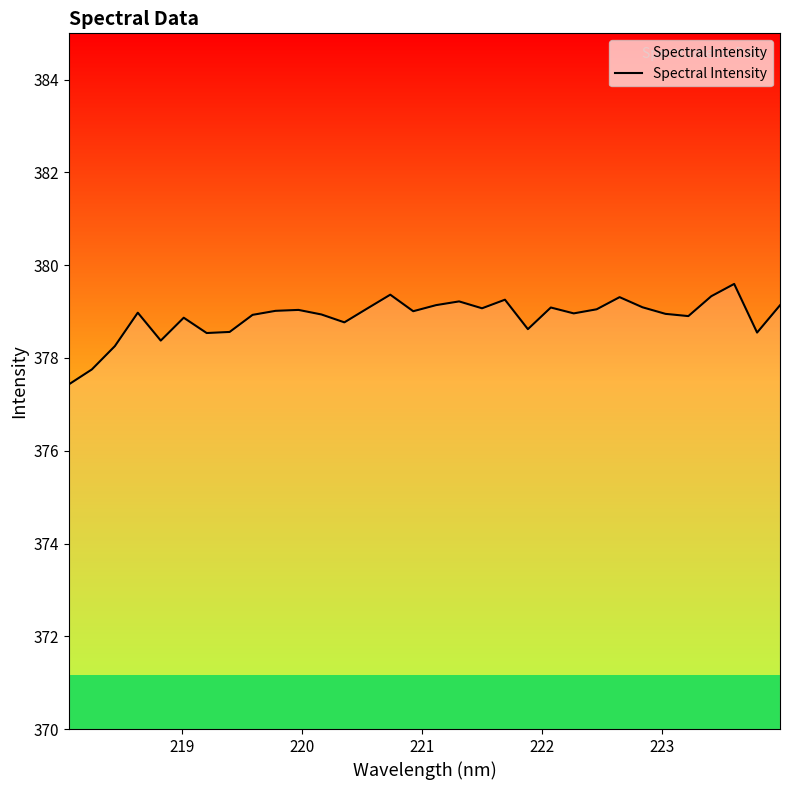

What is the maximum value shown in the chart?

379.6